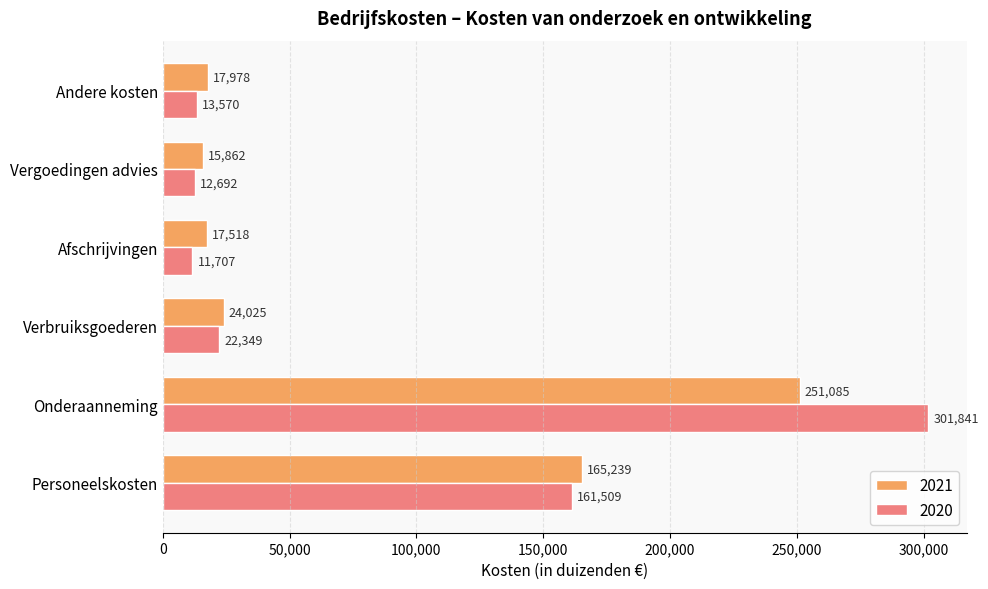

Which category has the highest value in the 2021 series?

Onderaanneming